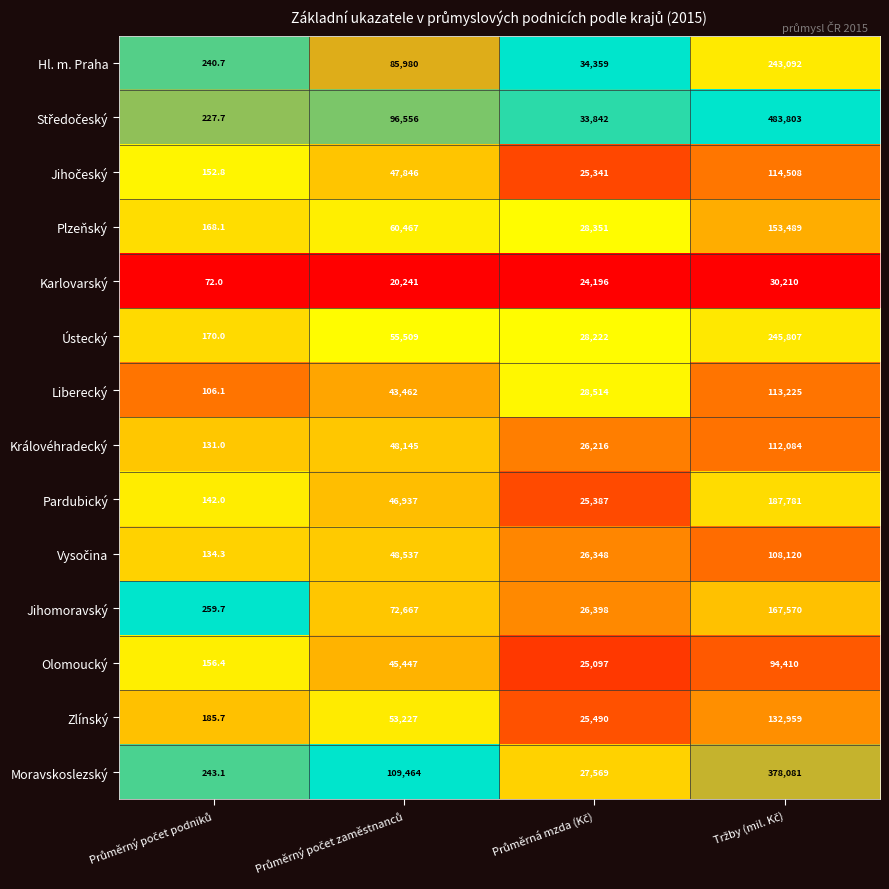

What is the sum of all Zlínský values?

211861.7